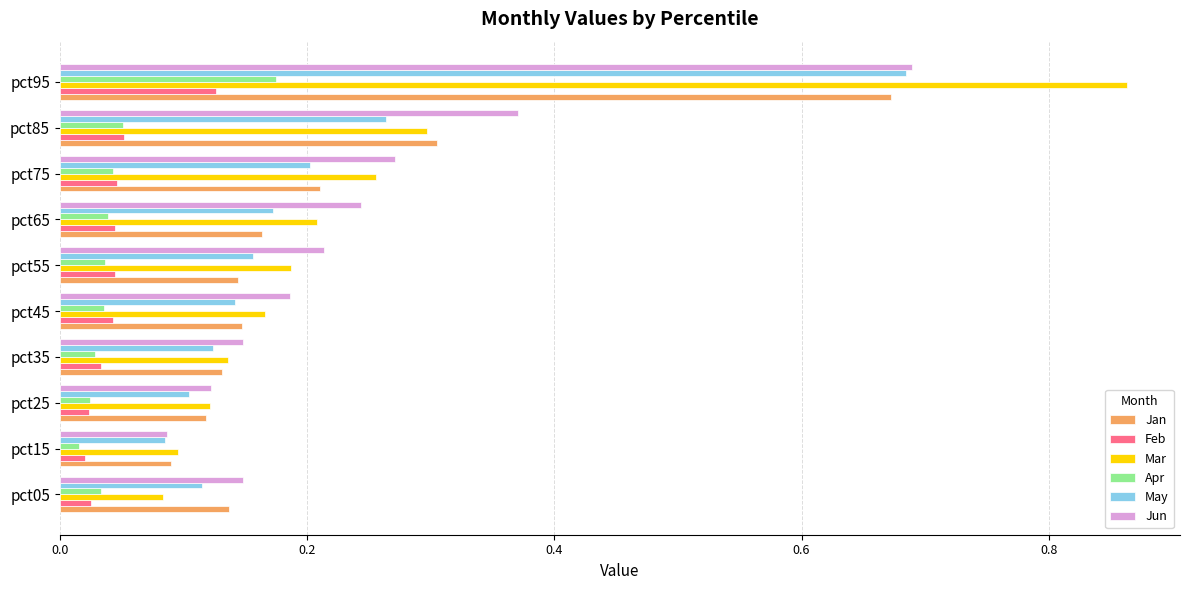

Which series changed the most between pct25 and pct85?

Jun